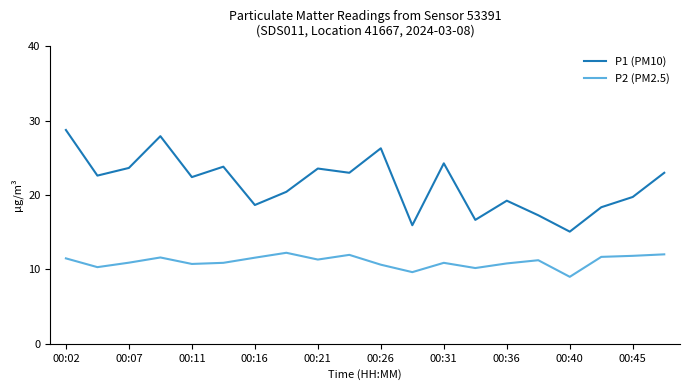

Which series has the largest total across all categories?

P1 (PM10)